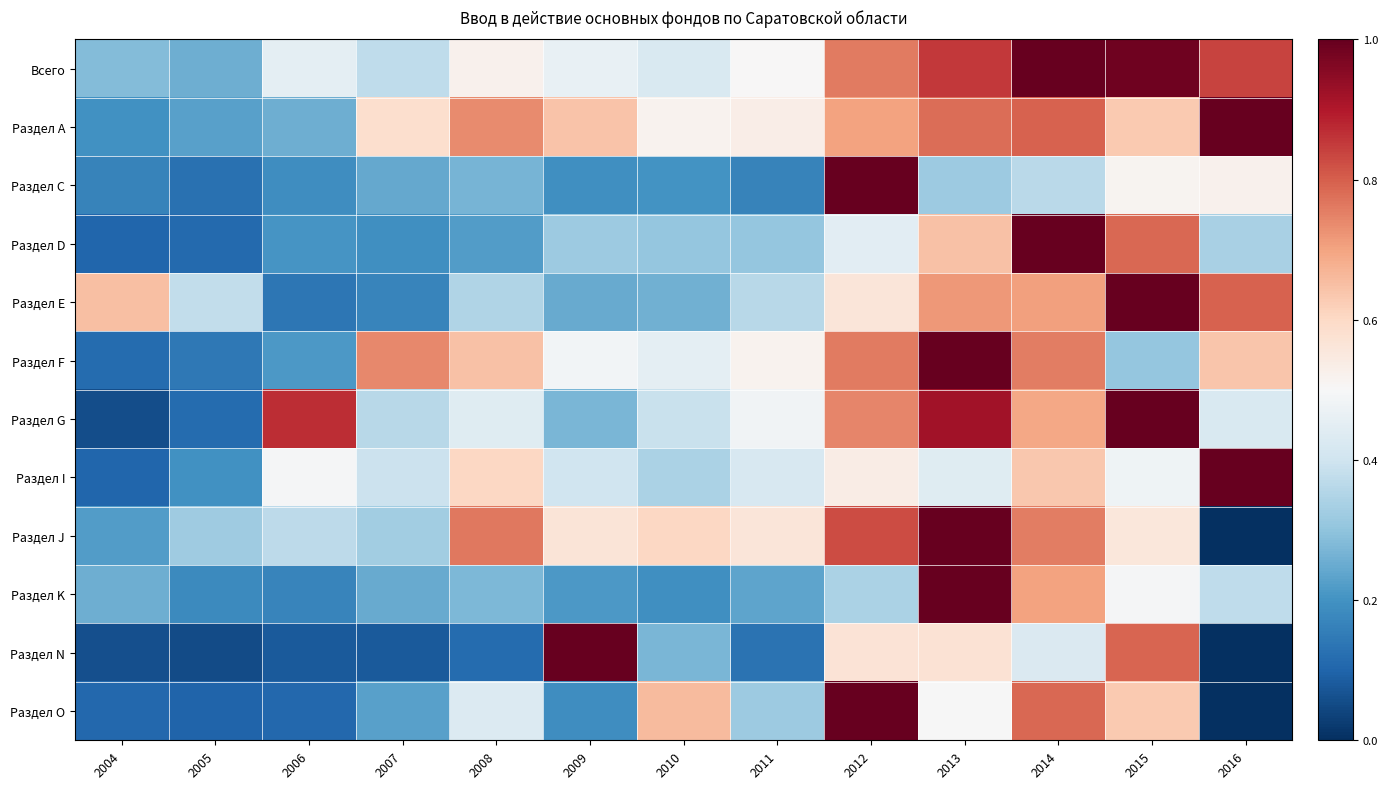

Reading right to left, extract all data points from this chart.

Всего: 2016=0.8	2015=1.0	2014=1.0	2013=0.9	2012=0.8	2011=0.5	2010=0.4	2009=0.5	2008=0.5	2007=0.4	2006=0.5	2005=0.3	2004=0.3
Раздел А: 2016=1.0	2015=0.6	2014=0.8	2013=0.8	2012=0.7	2011=0.5	2010=0.5	2009=0.6	2008=0.7	2007=0.6	2006=0.3	2005=0.2	2004=0.2
Раздел С: 2016=0.5	2015=0.5	2014=0.4	2013=0.3	2012=1.0	2011=0.2	2010=0.2	2009=0.2	2008=0.3	2007=0.2	2006=0.2	2005=0.1	2004=0.2
Раздел D: 2016=0.3	2015=0.8	2014=1.0	2013=0.6	2012=0.4	2011=0.3	2010=0.3	2009=0.3	2008=0.2	2007=0.2	2006=0.2	2005=0.1	2004=0.1
Раздел E: 2016=0.8	2015=1.0	2014=0.7	2013=0.7	2012=0.6	2011=0.4	2010=0.3	2009=0.2	2008=0.3	2007=0.2	2006=0.1	2005=0.4	2004=0.7
Раздел F: 2016=0.6	2015=0.3	2014=0.8	2013=1.0	2012=0.8	2011=0.5	2010=0.5	2009=0.5	2008=0.6	2007=0.7	2006=0.2	2005=0.1	2004=0.1
Раздел G: 2016=0.4	2015=1.0	2014=0.7	2013=0.9	2012=0.7	2011=0.5	2010=0.4	2009=0.3	2008=0.4	2007=0.4	2006=0.9	2005=0.1	2004=0.1
Раздел I: 2016=1.0	2015=0.5	2014=0.6	2013=0.4	2012=0.5	2011=0.4	2010=0.3	2009=0.4	2008=0.6	2007=0.4	2006=0.5	2005=0.2	2004=0.1
Раздел J: 2016=0.0	2015=0.6	2014=0.8	2013=1.0	2012=0.8	2011=0.6	2010=0.6	2009=0.6	2008=0.8	2007=0.3	2006=0.4	2005=0.3	2004=0.2
Раздел K: 2016=0.4	2015=0.5	2014=0.7	2013=1.0	2012=0.3	2011=0.2	2010=0.2	2009=0.2	2008=0.3	2007=0.2	2006=0.2	2005=0.2	2004=0.3
Раздел N: 2016=0.0	2015=0.8	2014=0.4	2013=0.6	2012=0.6	2011=0.1	2010=0.3	2009=1.0	2008=0.1	2007=0.1	2006=0.1	2005=0.1	2004=0.1
Раздел O: 2016=0.0	2015=0.6	2014=0.8	2013=0.5	2012=1.0	2011=0.3	2010=0.7	2009=0.2	2008=0.4	2007=0.2	2006=0.1	2005=0.1	2004=0.1